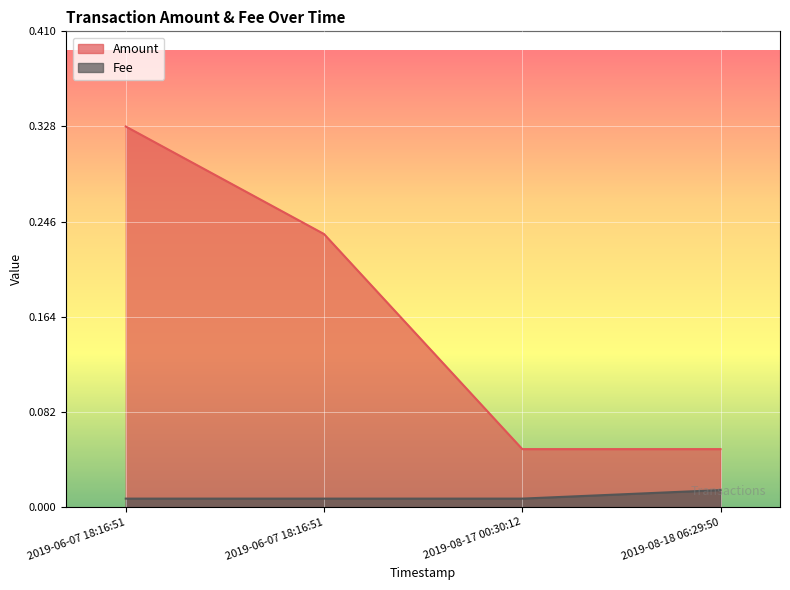

Does the chart display data point markers on the line(s)?

No